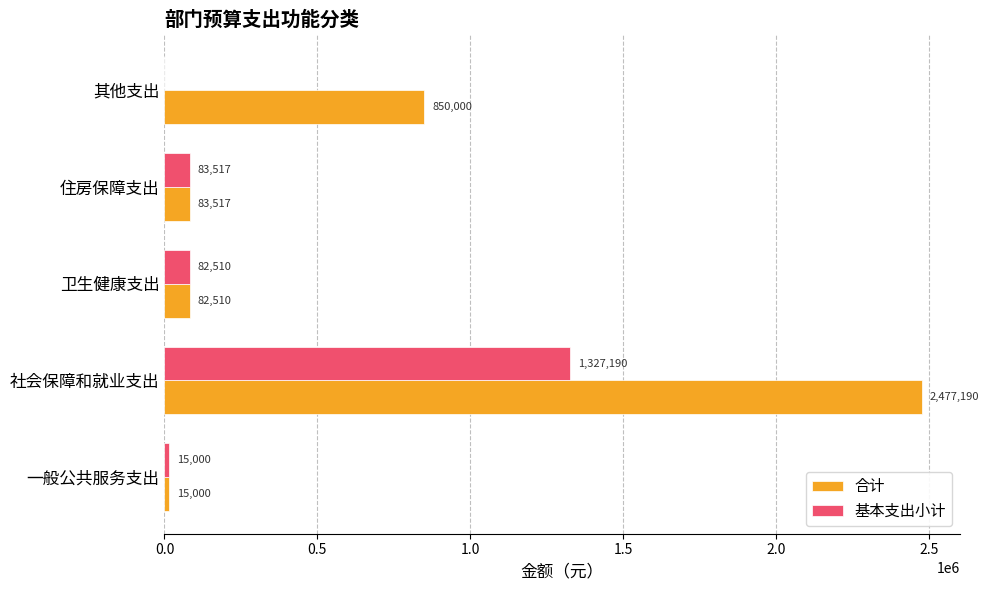

What is the maximum value shown in the chart?

2477189.9